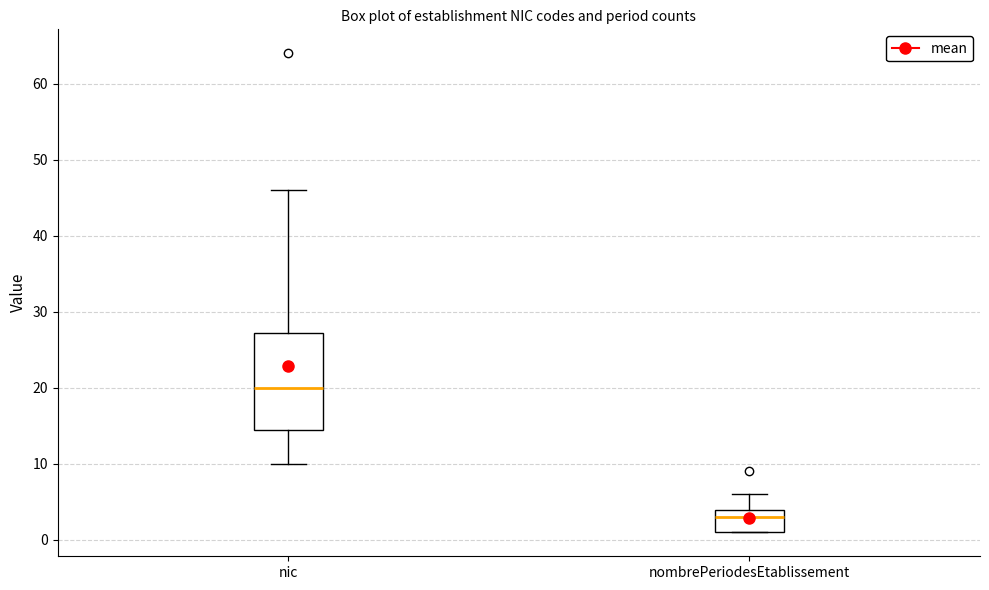

Which box has the highest median line?

nic